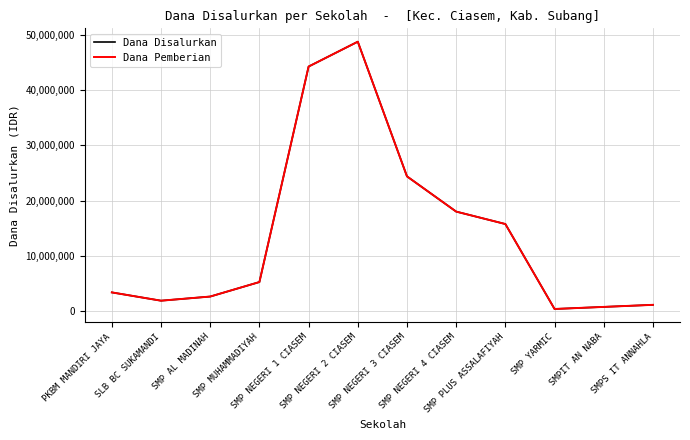

Which label corresponds to the smallest value in the chart?

SMP YARMIC